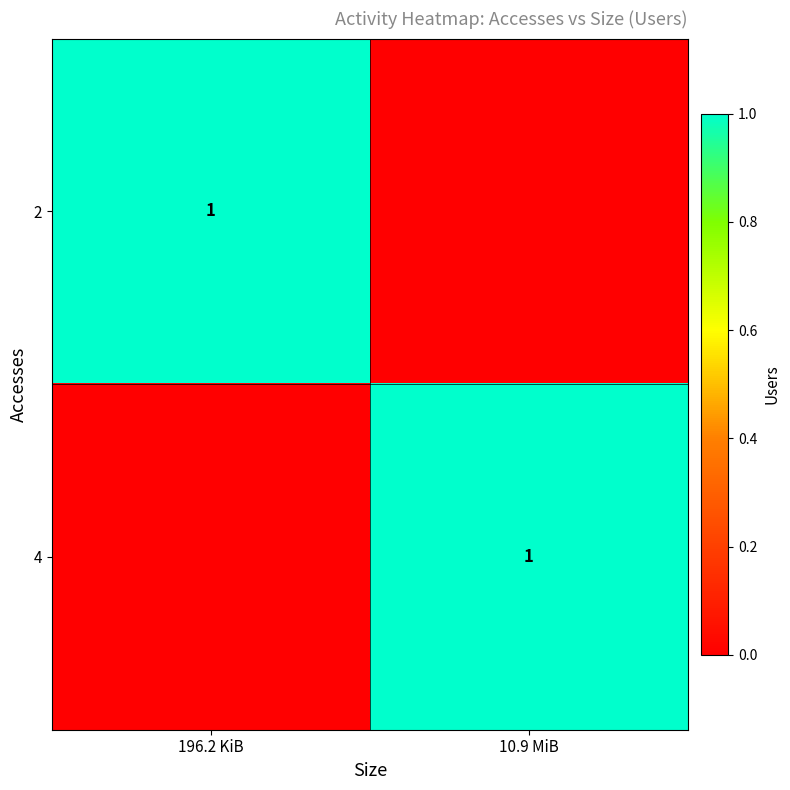

The value of 2 at 196.2 KiB is 0. True or false?

False